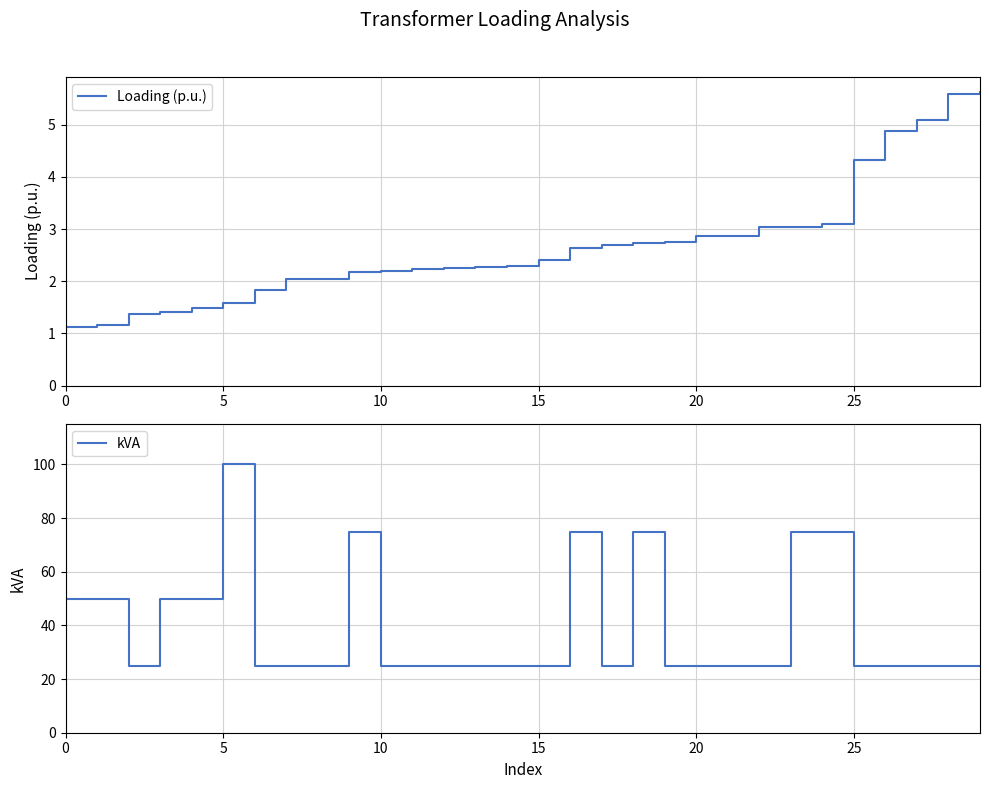

What is the total value across all series at 11?

27.2